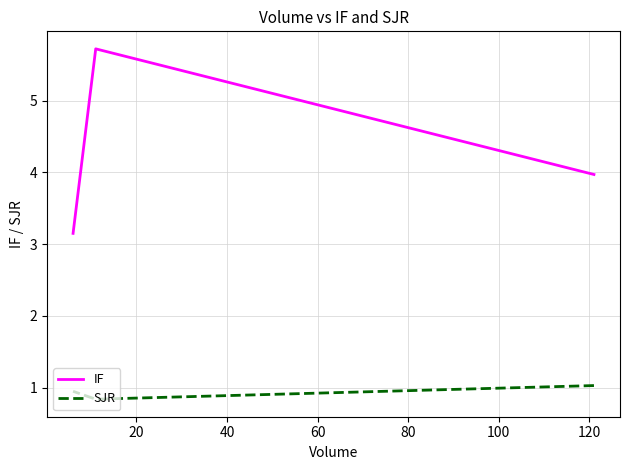

What is the difference between the maximum and minimum values in the IF series?

2.6